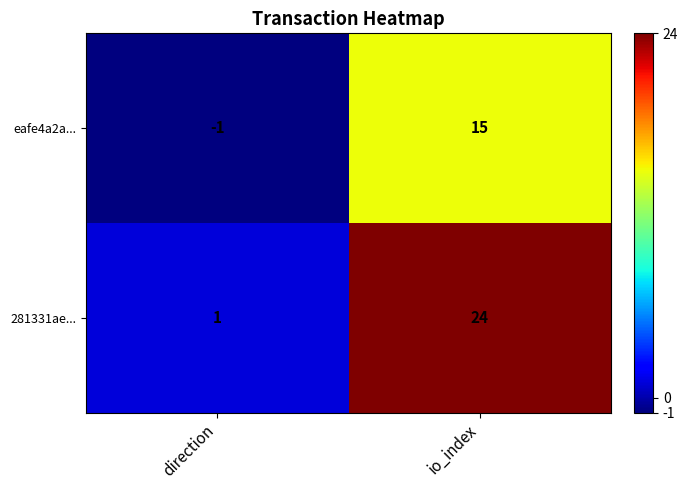

What is the average value of the eafe4a2a... series?

7